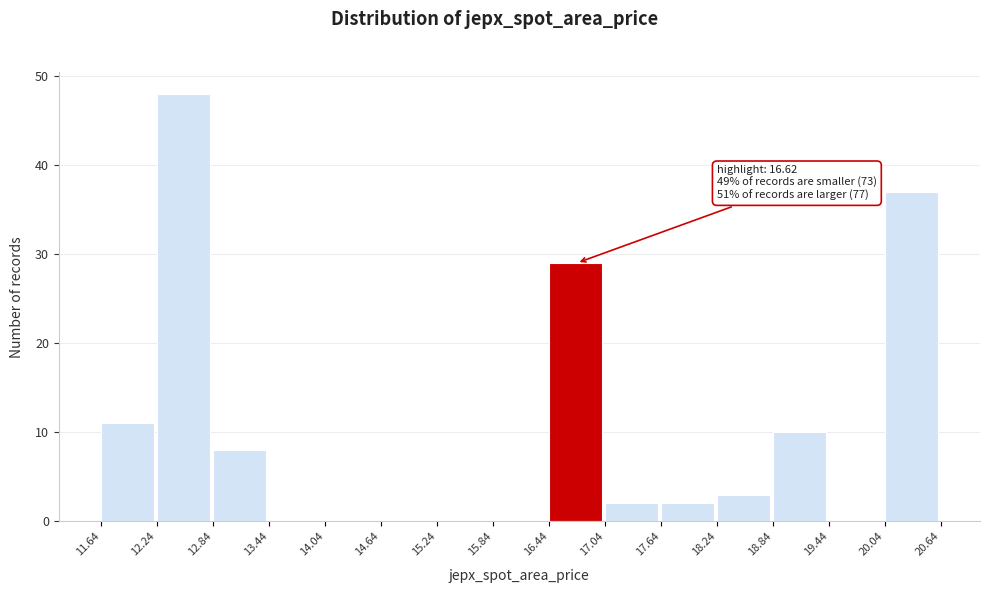

Which range on the x-axis has the tallest bar?

12.24 to 12.84